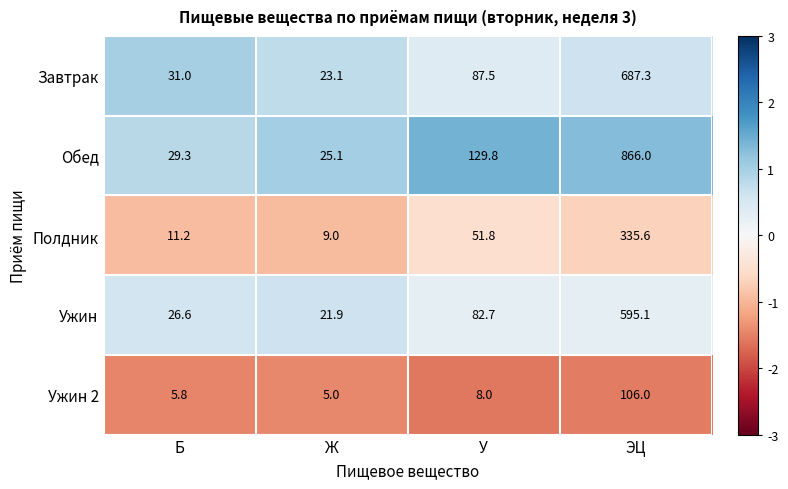

What is the minimum value shown in the chart?

5.0